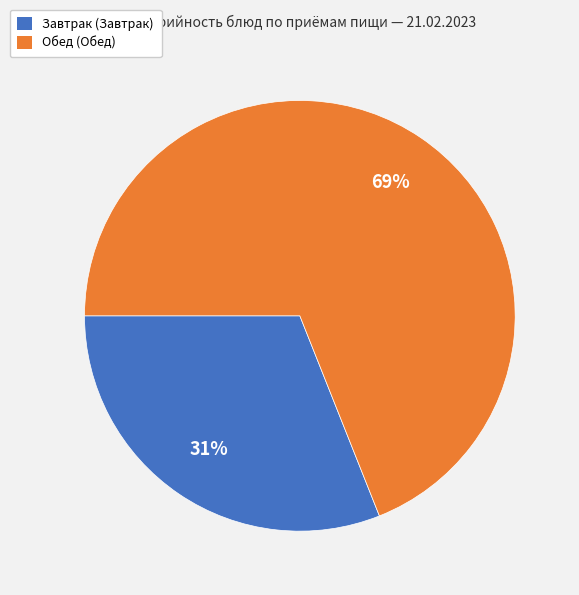

To the nearest percent, what is the difference between the largest and smallest slice percentages?

38%